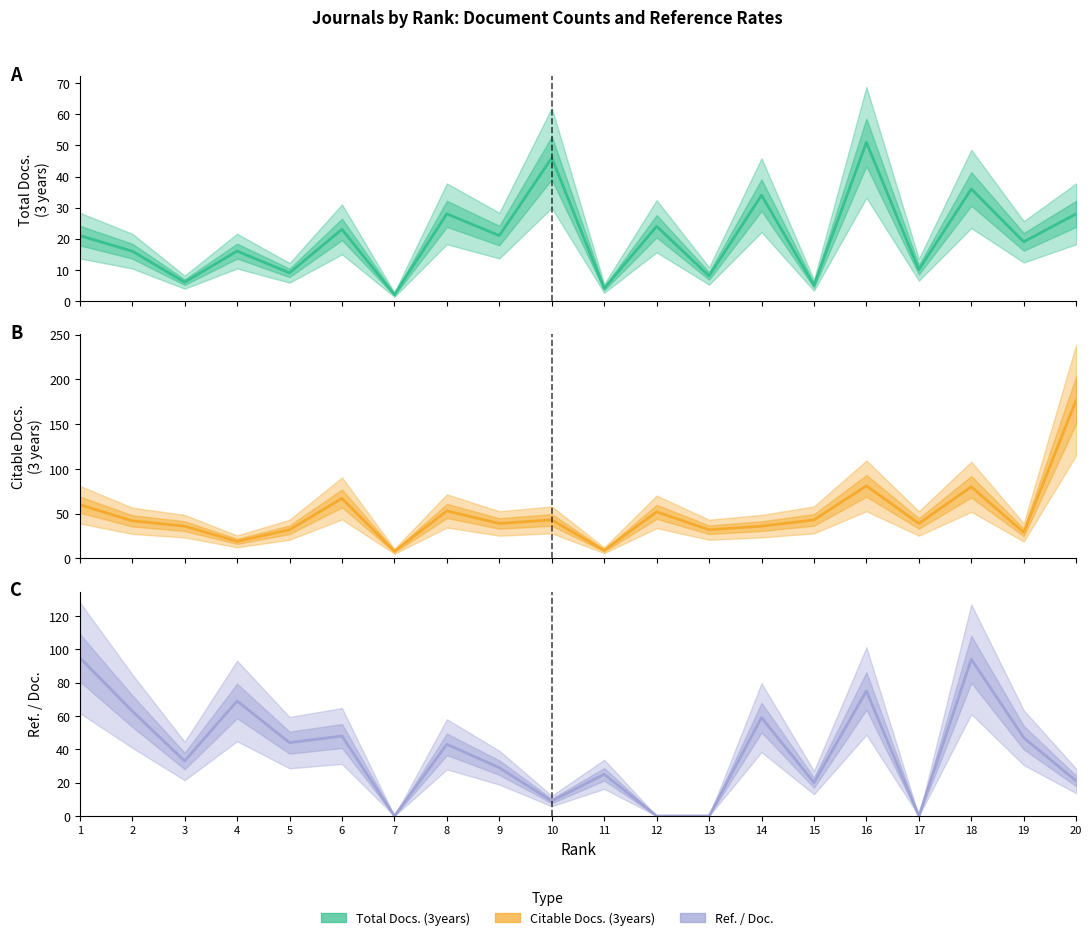

True or false: Total Docs. (3years) and Ref. / Doc. intersect in this chart.

True